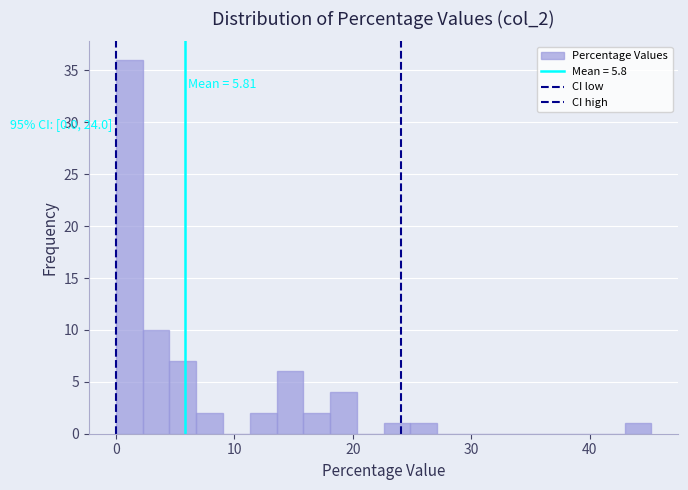

Read against the x-axis, roughly where is the centre of the tallest bar?

1